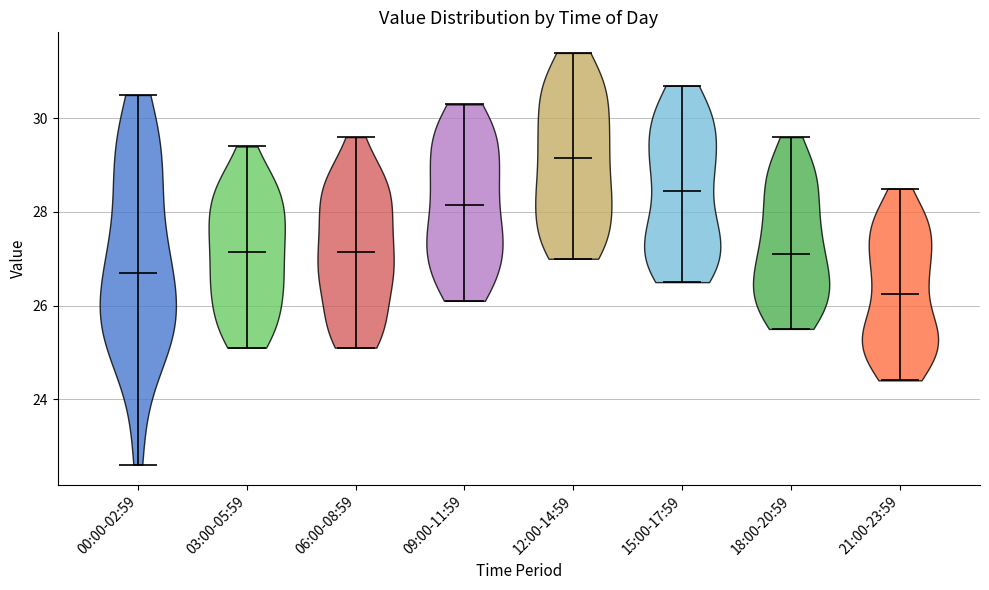

What is the highest point the violin for 06:00-08:59 reaches on the y-axis? The values are not printed on the chart, so give them approximately, as read against the axis.

29.6